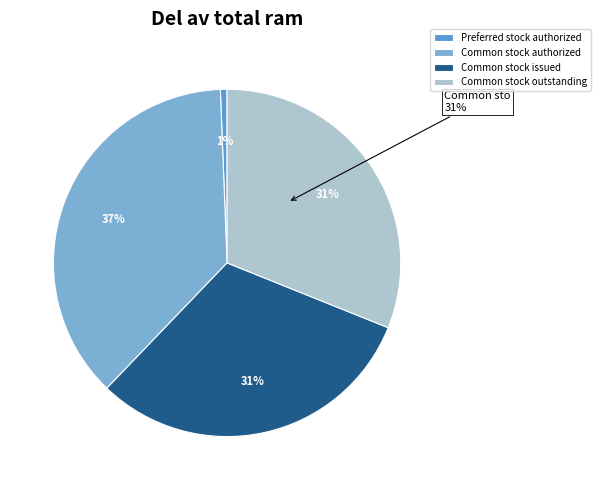

What percentage do Common stock issued and Common stock outstanding together represent?

62.2%